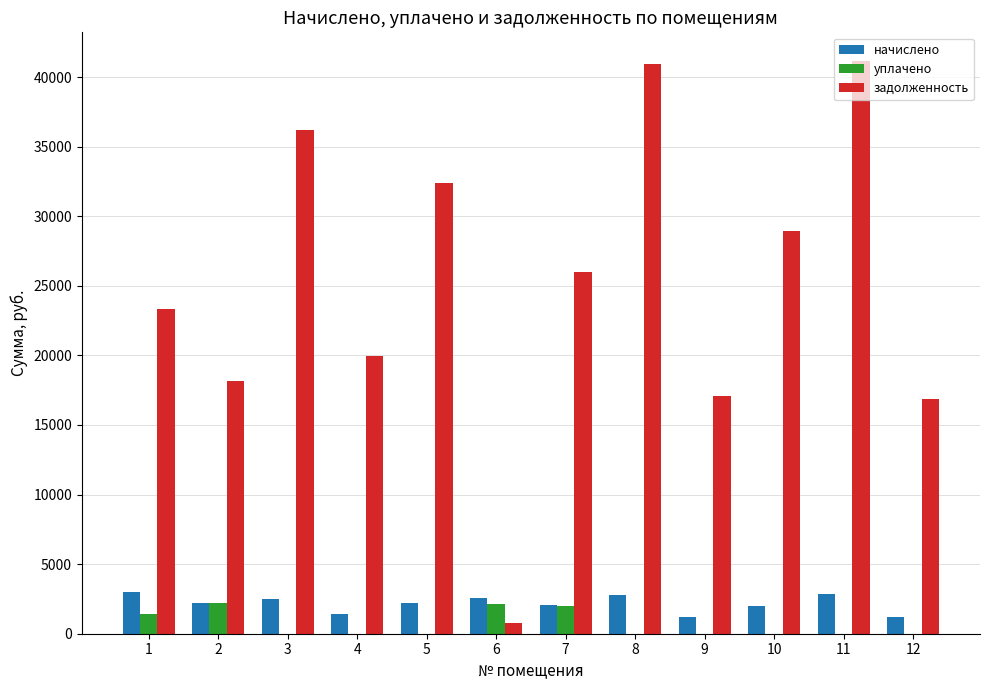

At which label does задолженность first exceed 25990?

3